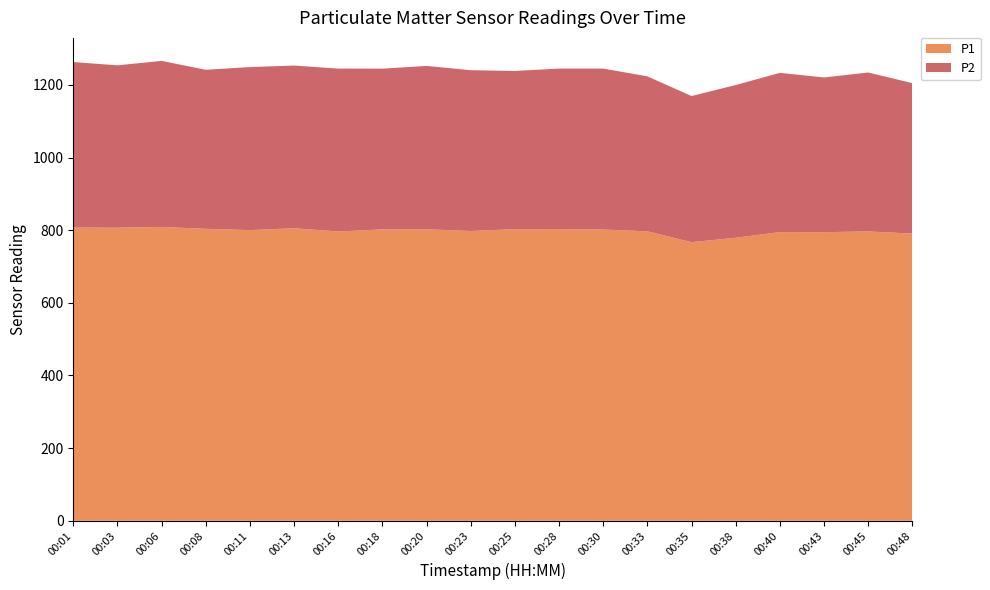

Reading right to left, list all the values displayed in this chart.

P1: 790.5	796.6	794.5	794.8	779.2	767.0	796.9	801.8	803.2	803.0	797.7	802.5	802.2	796.3	805.3	800.2	803.8	809.0	806.9	807.1
P2: 414.2	437.4	425.9	438.3	420.4	402.3	426.6	443.1	441.6	435.4	442.7	449.6	442.4	448.5	447.9	448.8	437.8	457.1	446.9	455.7